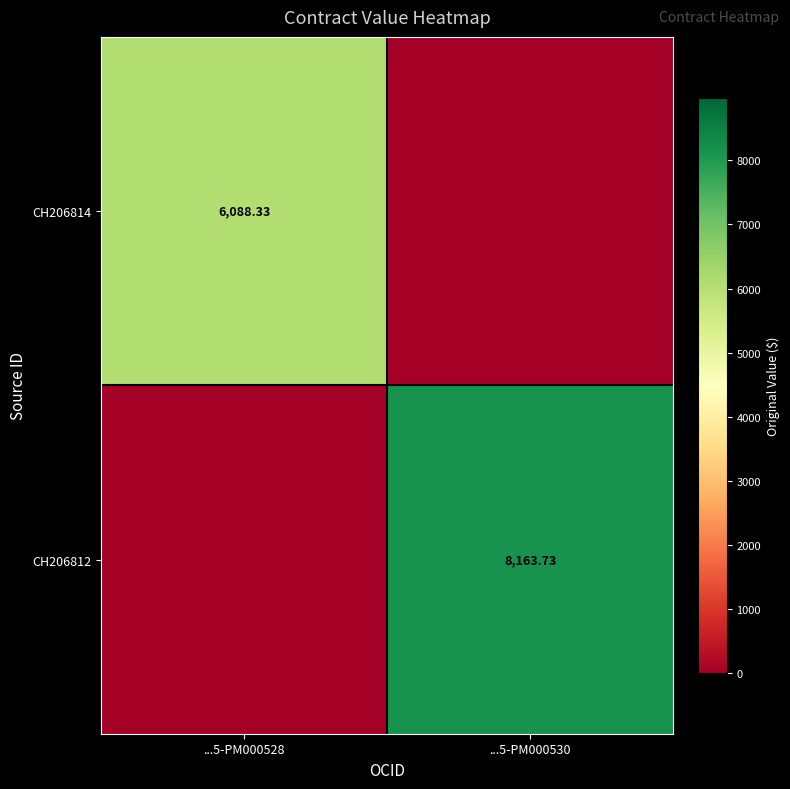

List the series in order of their peak value, lowest first.

CH206814, CH206812